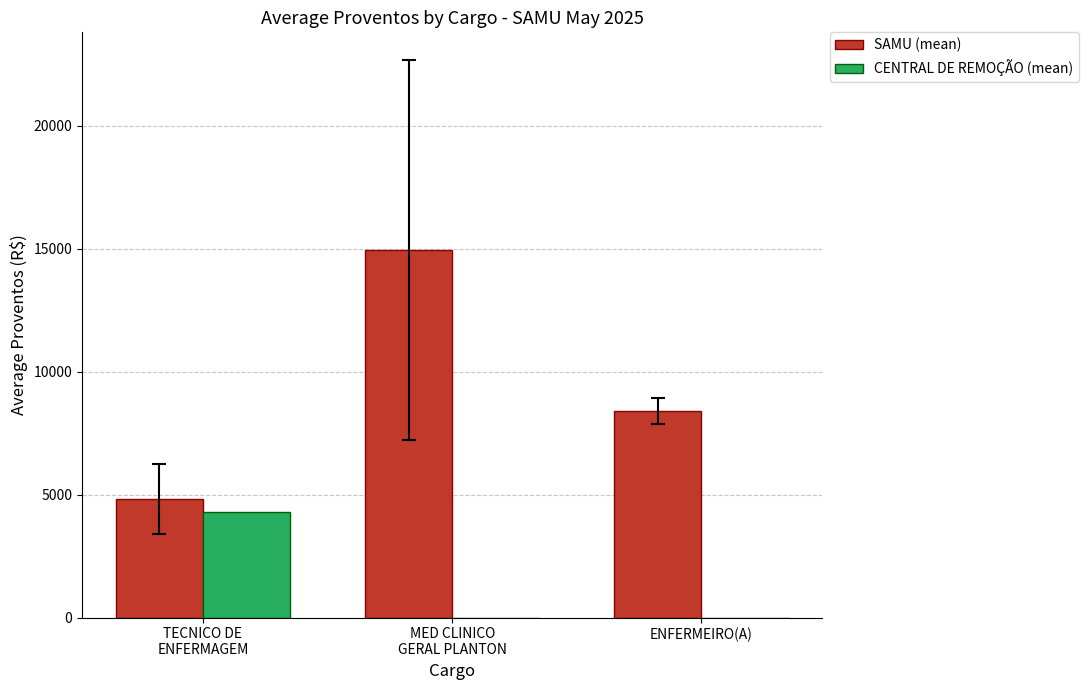

Reading left to right, transcribe all the data shown in this chart.

SAMU (mean): 4810.5	14950.7	8398.0
CENTRAL DE REMOÇÃO (mean): 4304.8	0.0	0.0